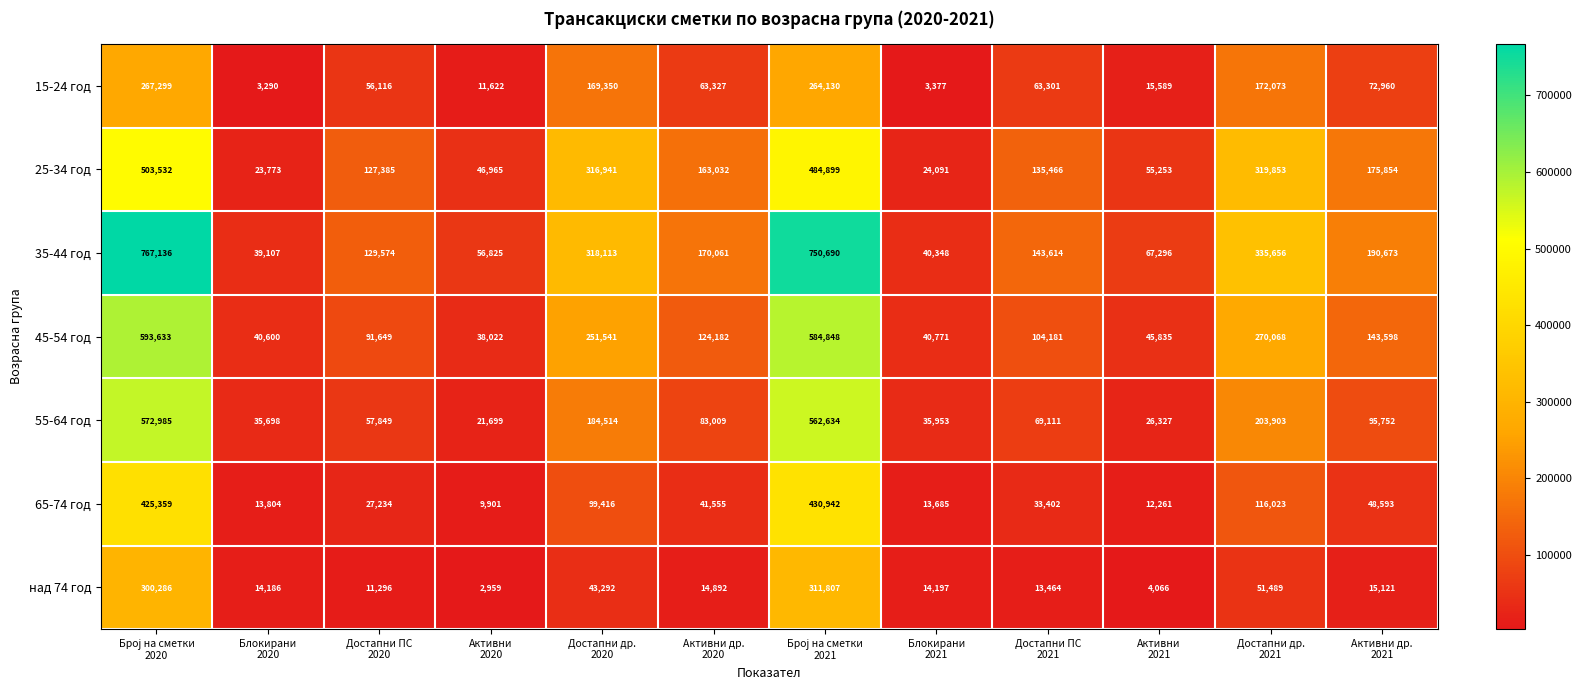

Which series has the largest total across all categories?

35-44 год